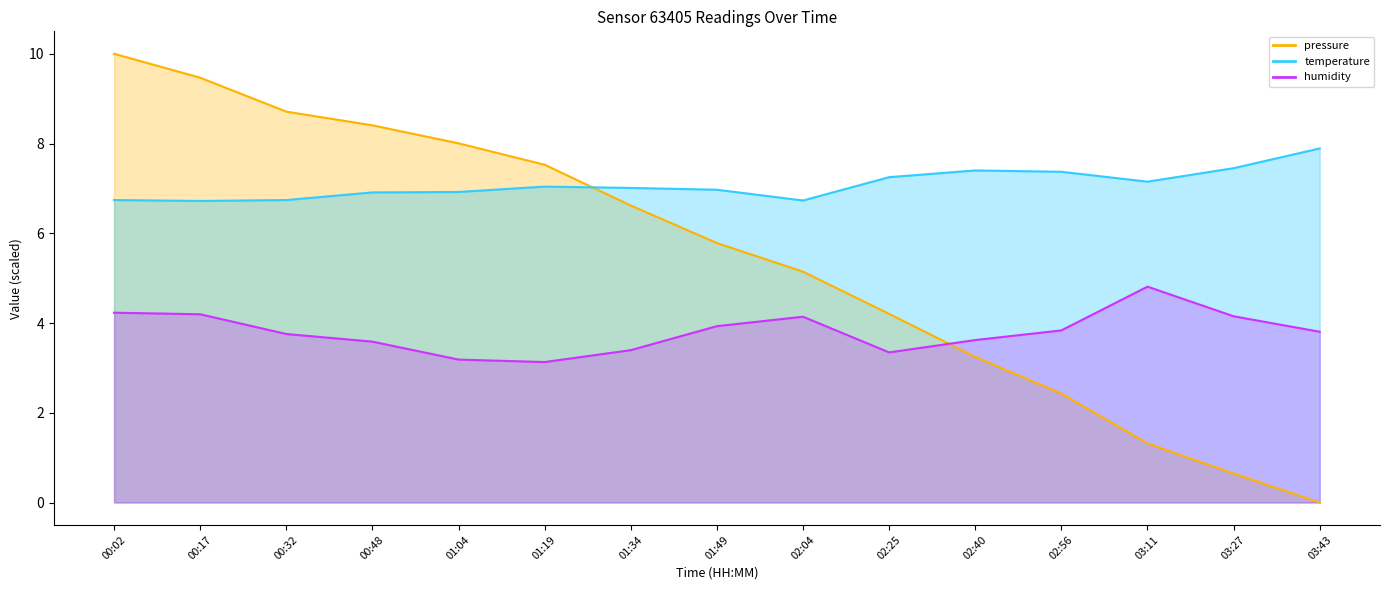

Reading left to right, what are all the values shown in this chart?

pressure: 10.0	9.5	8.7	8.4	8.0	7.5	6.6	5.8	5.1	4.2	3.2	2.4	1.3	0.6	0.0
temperature: 6.7	6.7	6.7	6.9	6.9	7.0	7.0	7.0	6.7	7.2	7.4	7.4	7.2	7.5	7.9
humidity: 4.2	4.2	3.8	3.6	3.2	3.1	3.4	3.9	4.1	3.3	3.6	3.8	4.8	4.1	3.8